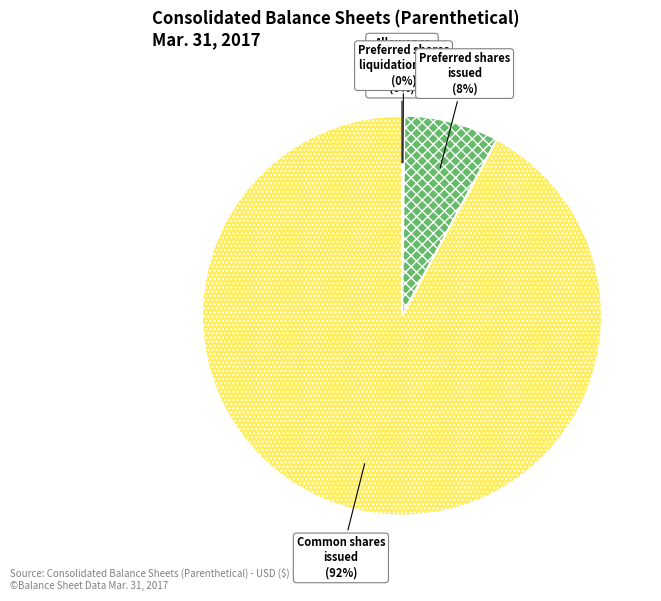

To the nearest percent, what is the average slice percentage?

25%